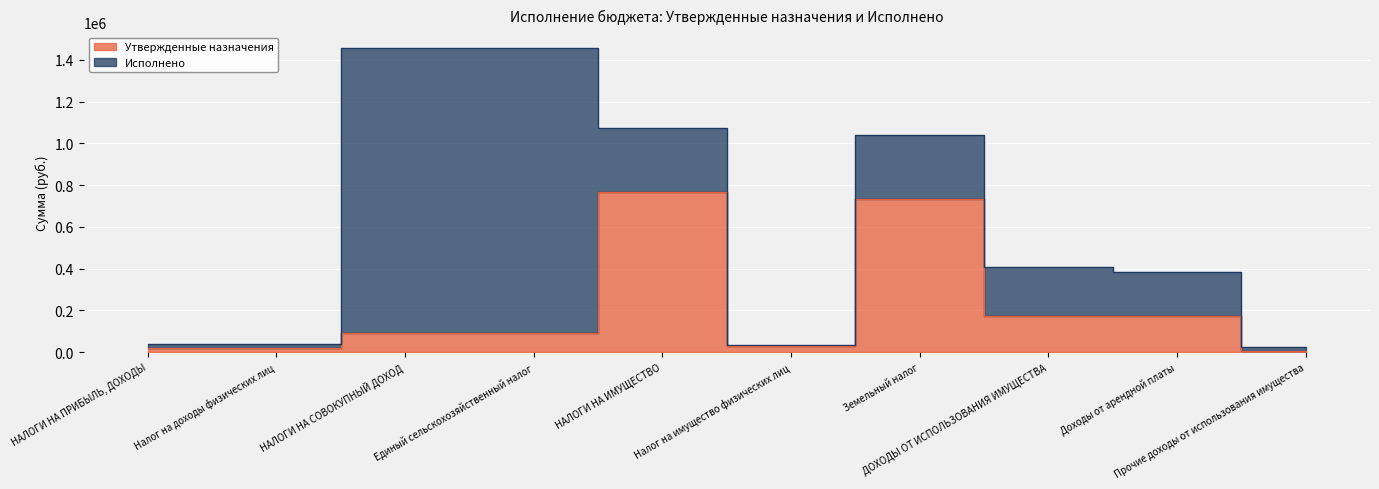

How many data points are less than 91440?

4